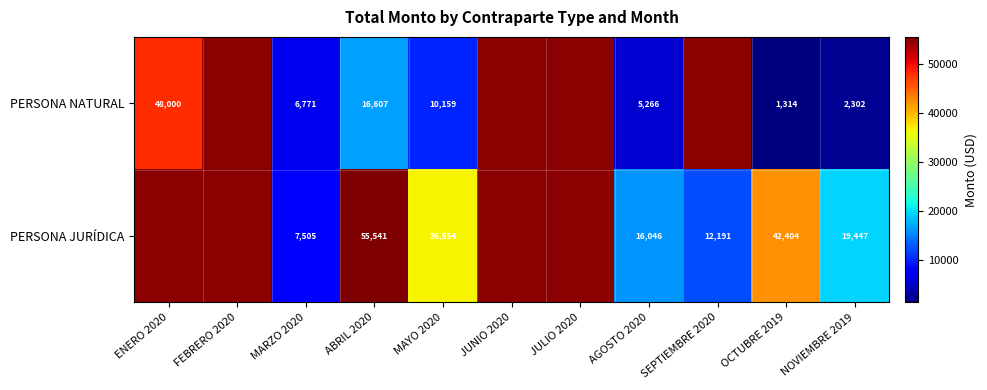

True or false: PERSONA NATURAL has a value of 48000 at ENERO 2020.

True